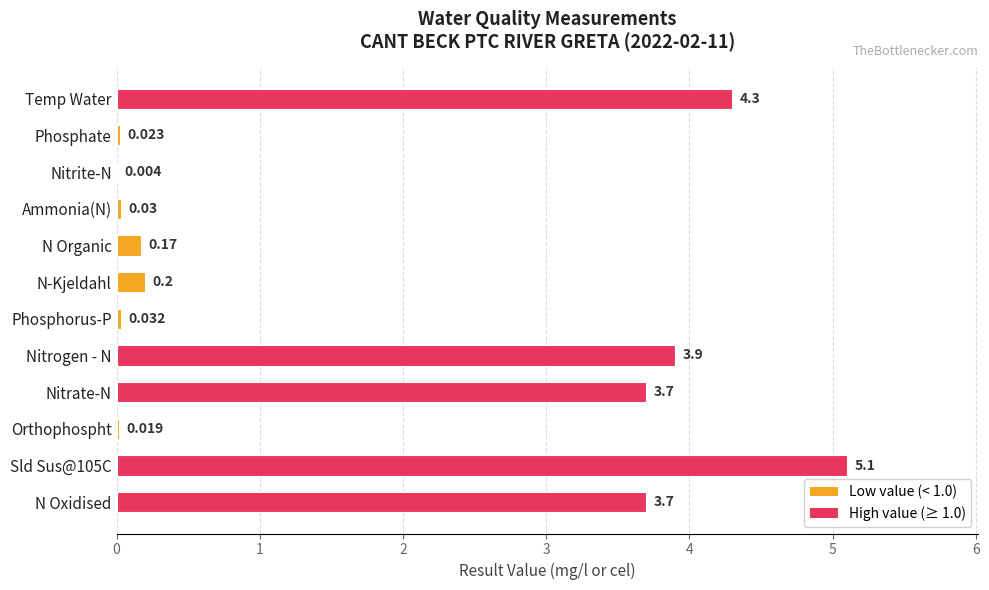

Which has a higher value, Orthophospht or Phosphate?

Phosphate